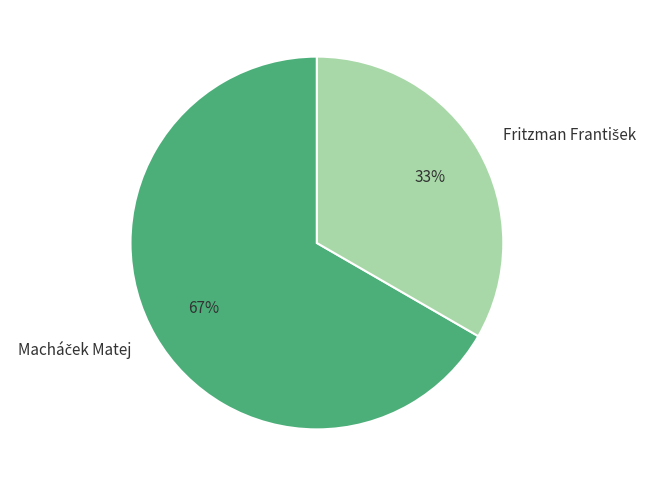

To the nearest percent, what is the average slice percentage?

50%